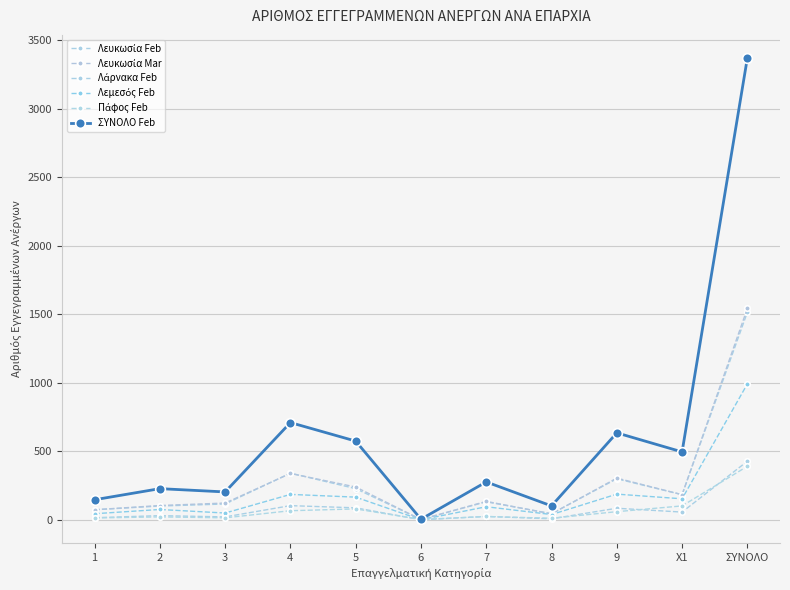

What is the difference between the highest and lowest values at 9?

575